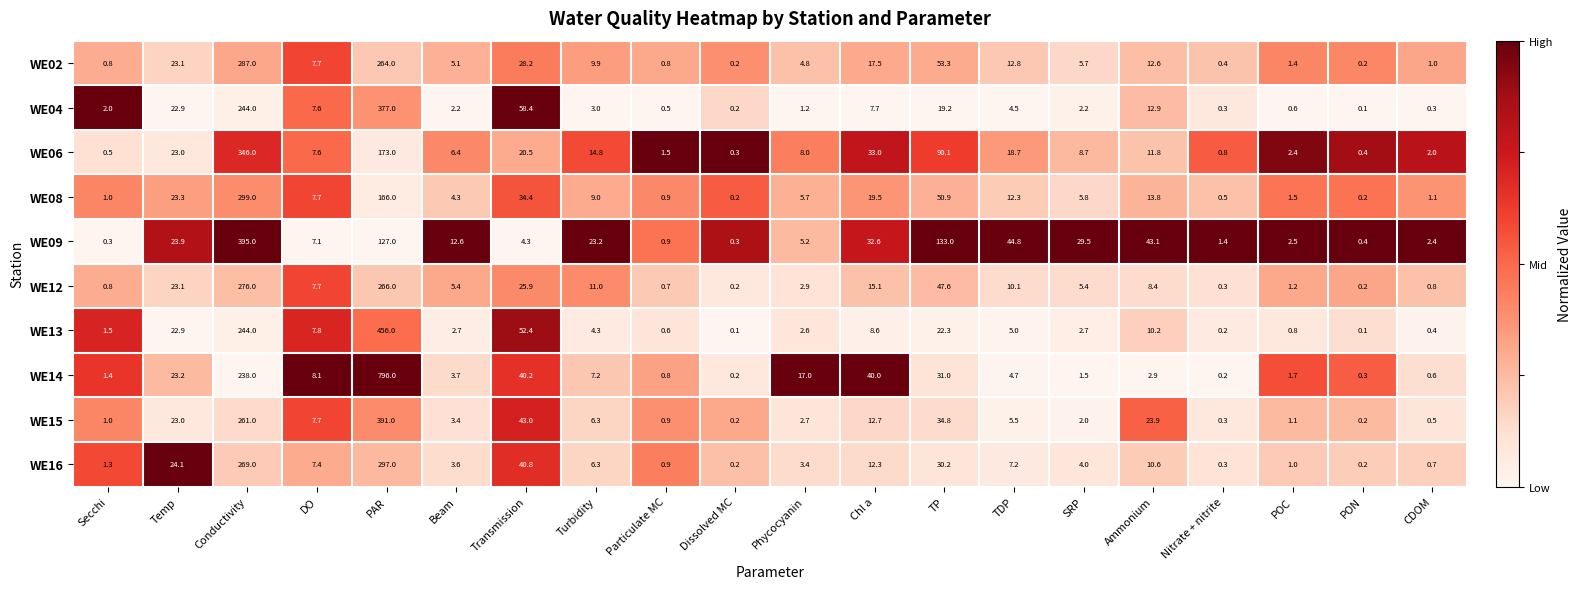

The WE02 series shows 413.1 at Conductivity. True or false?

False